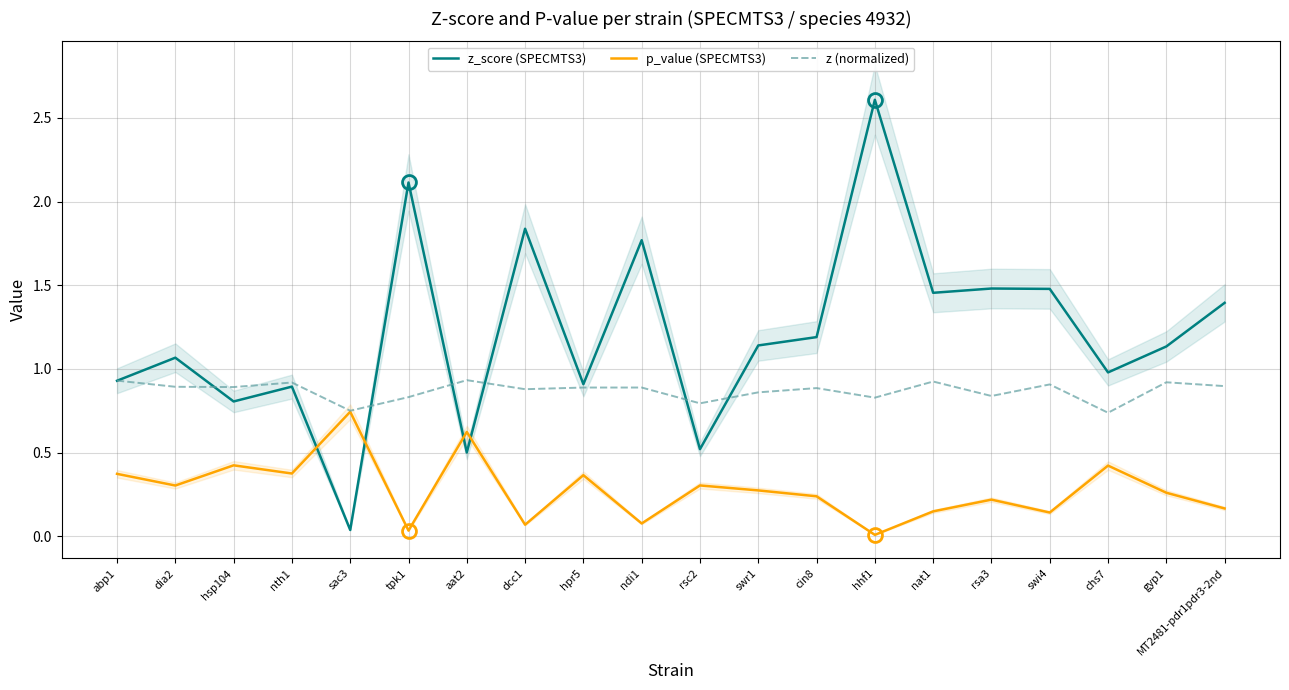

How many interior local peaks does the z (normalized) series have?

7